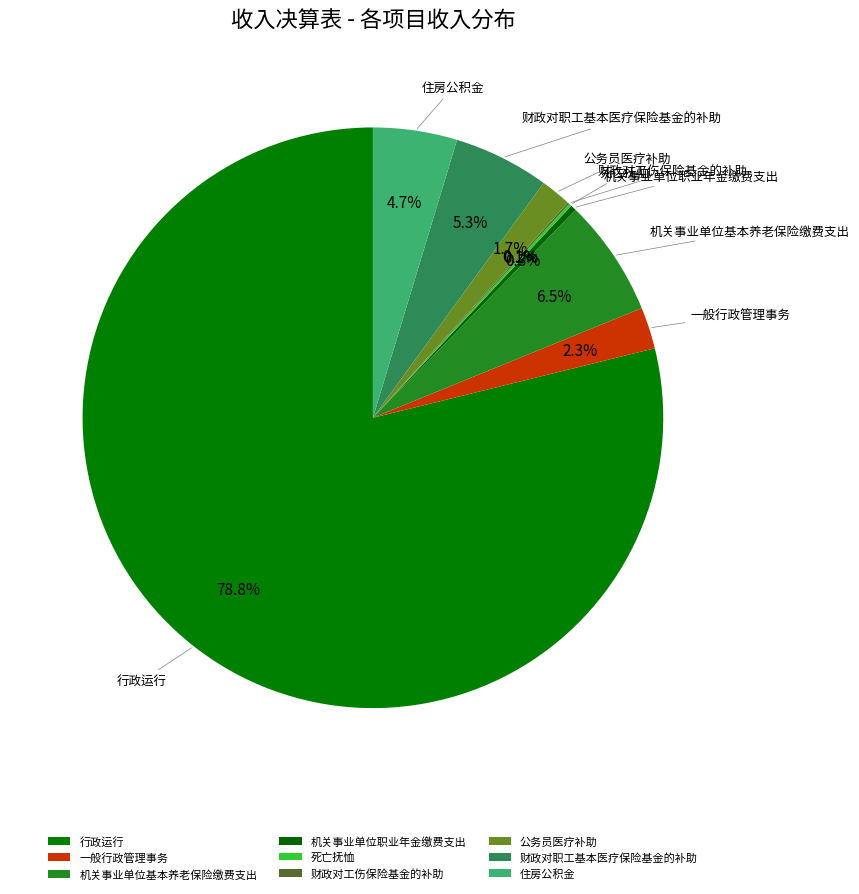

To the nearest percent, what is the average slice percentage?

11%